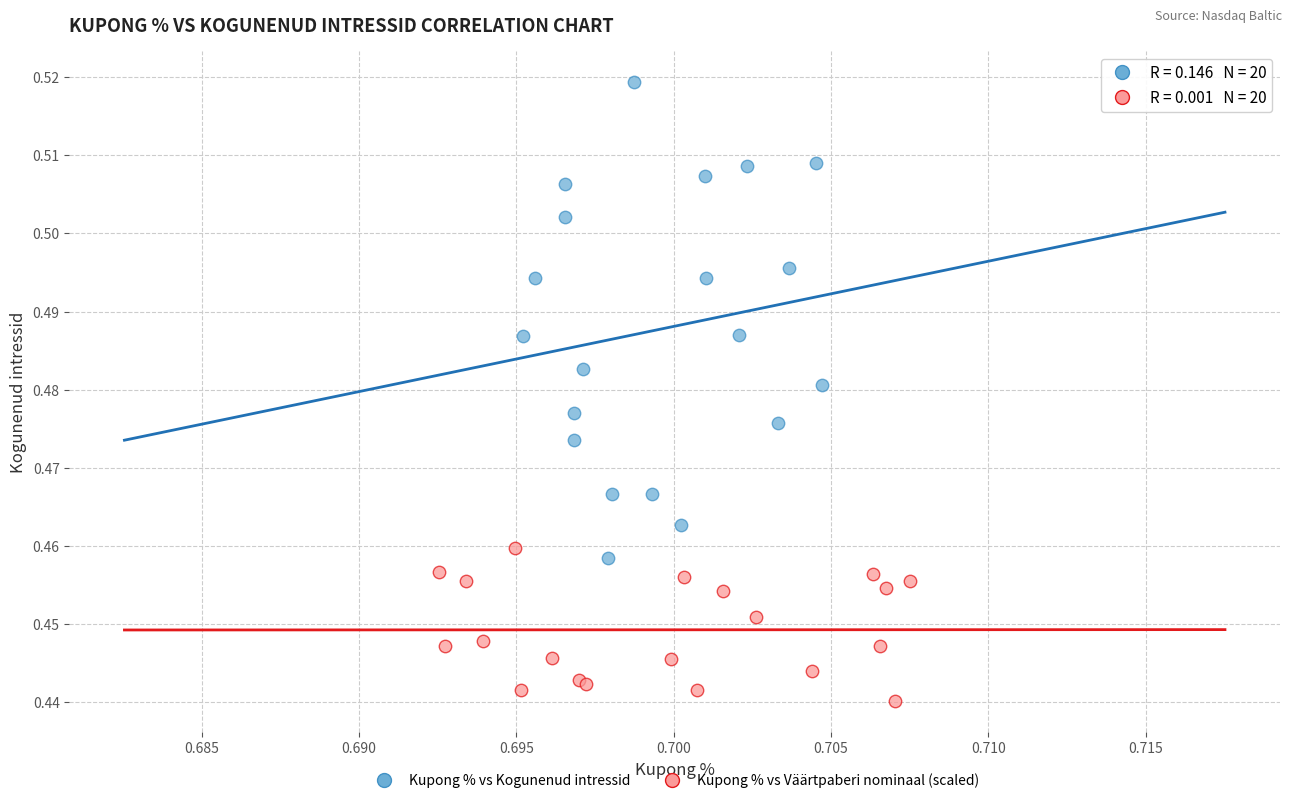

Which series has the widest spread of Y values?

Kupong % vs Kogunenud intressid